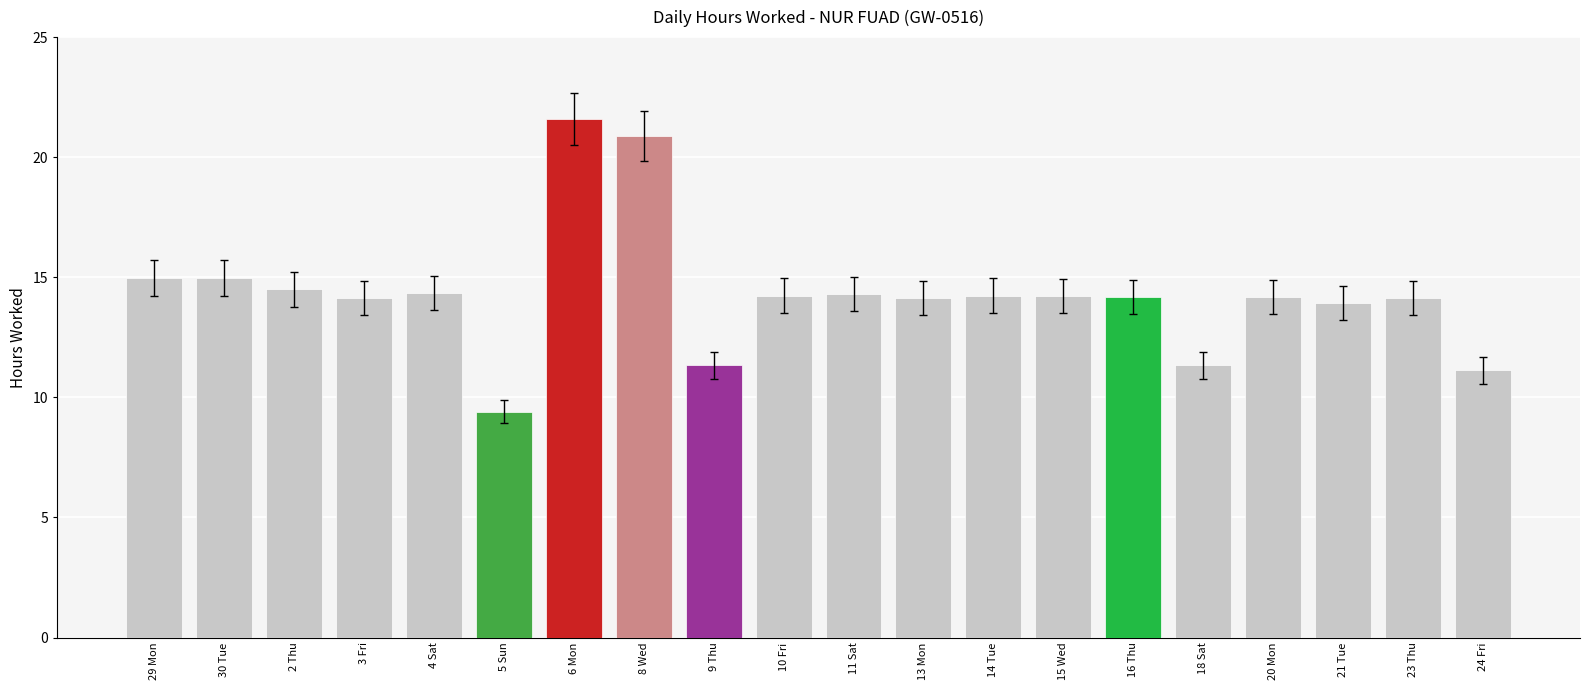

What is the difference between the second highest and minimum values?

11.5